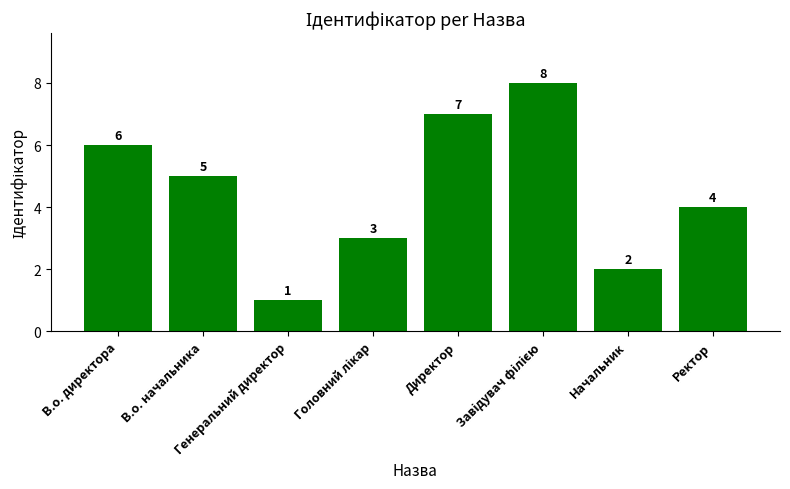

Count the values in the range 3 to 7.

5